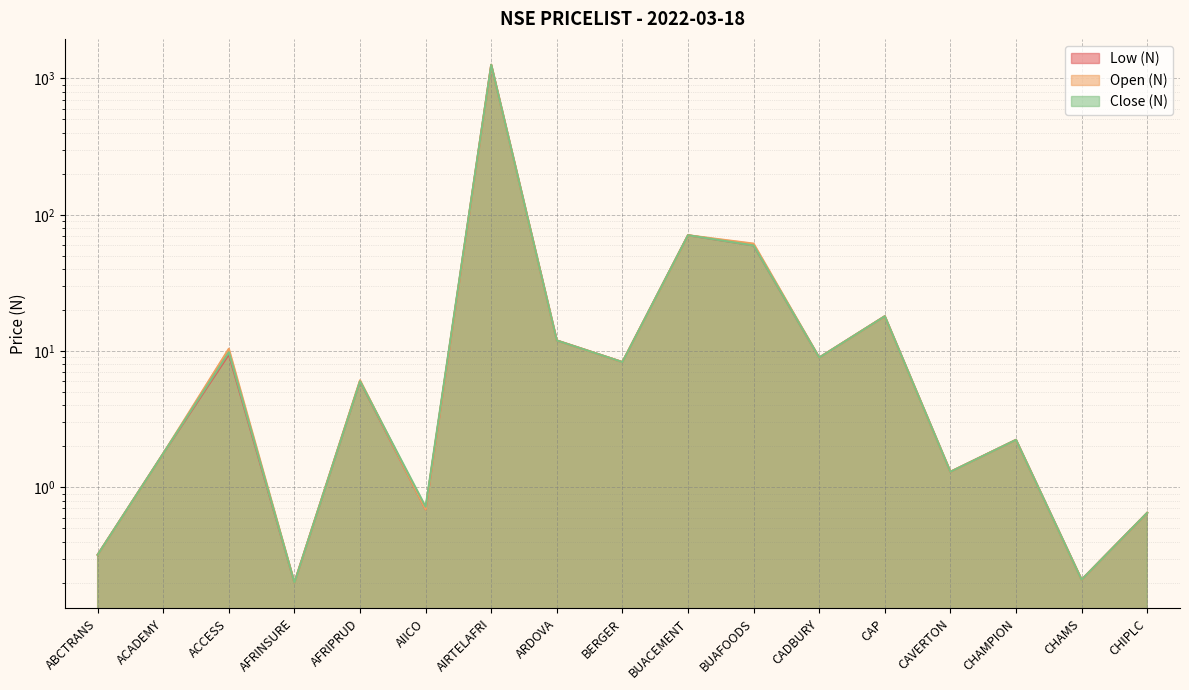

Between CAVERTON and ABCTRANS, which is larger?

CAVERTON